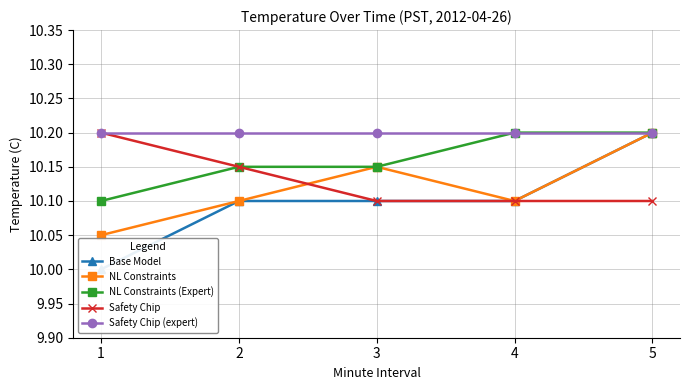

Is the value of Safety Chip at 4 greater than the value of Safety Chip (expert) at 4?

No